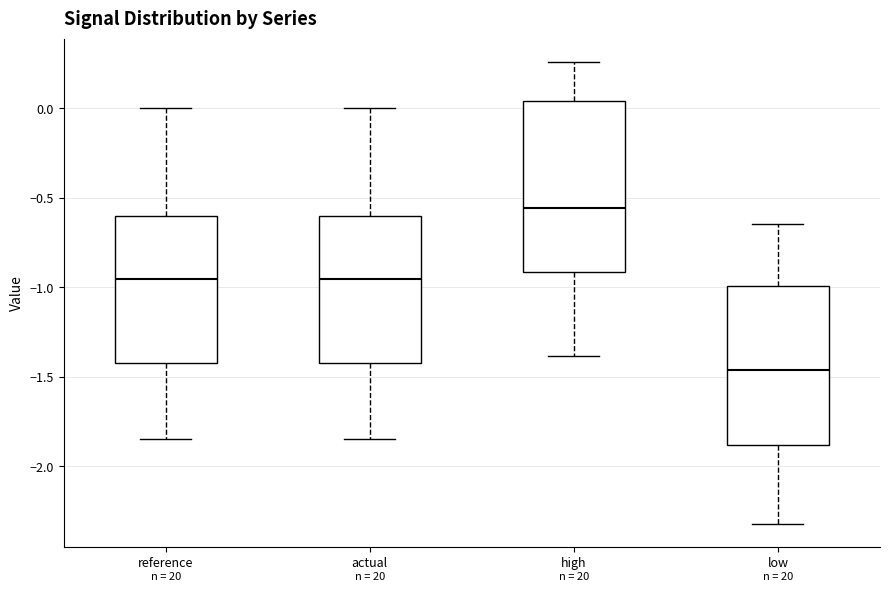

Comparing the boxes themselves (not the whiskers), which one is the tallest?

high